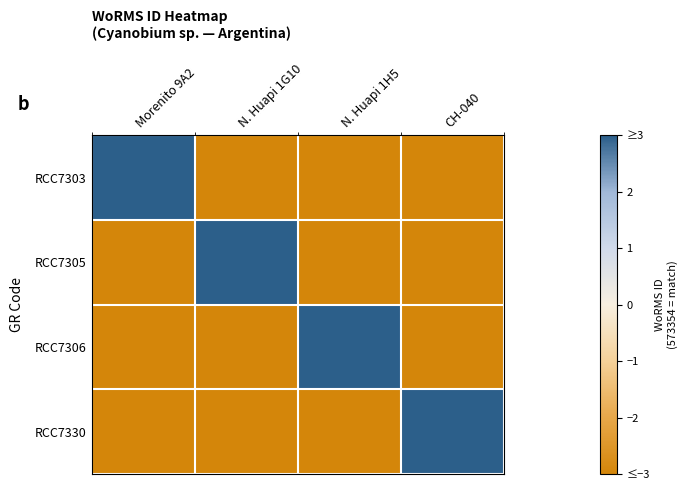

List the series in order of their peak value, highest first.

RCC7303, RCC7305, RCC7306, RCC7330